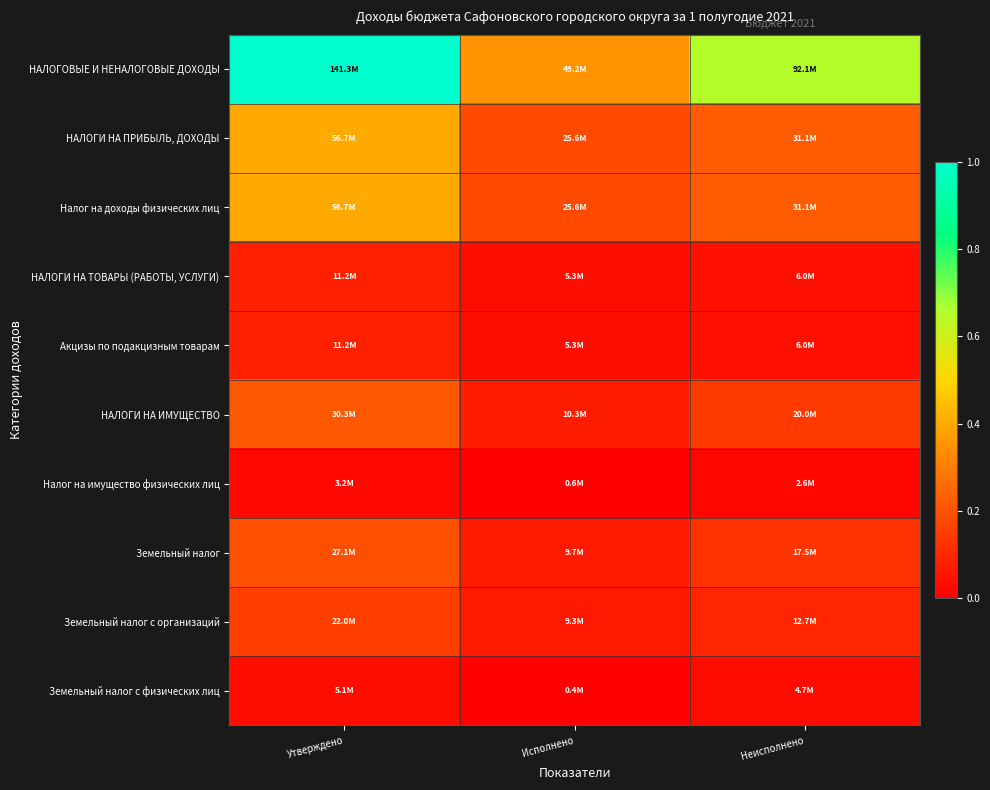

Between Неисполнено and Исполнено, which is larger?

Неисполнено